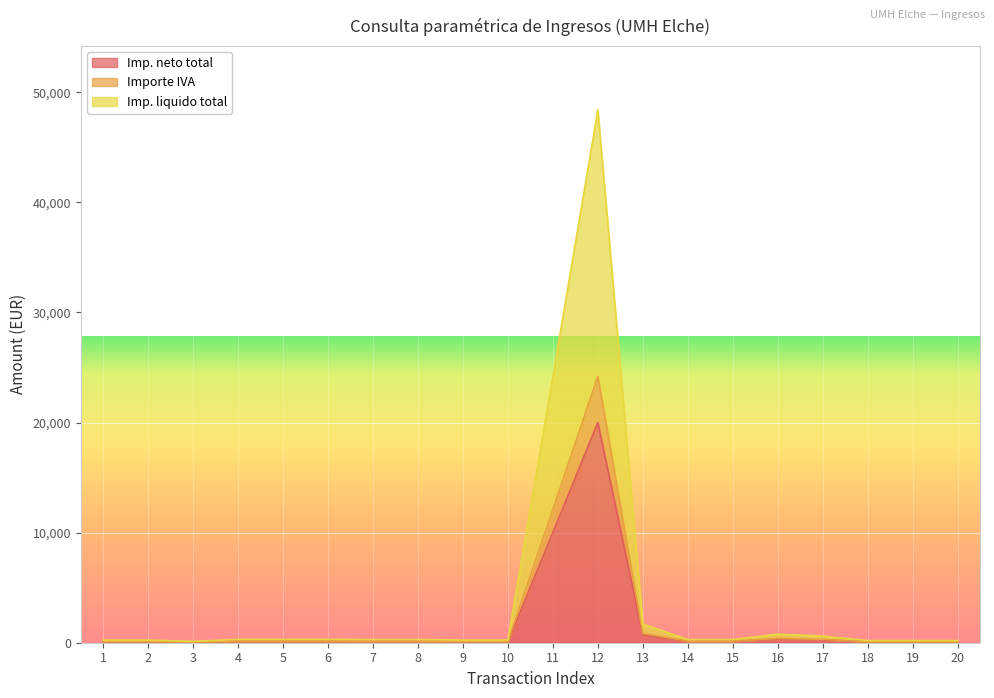

At which category does Imp. neto total reach its first local peak?

12